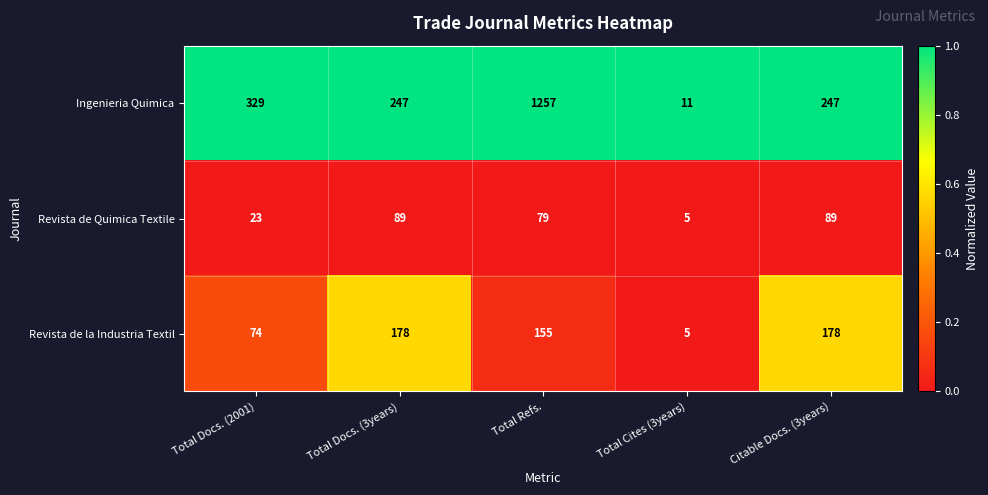

List the series in order of their overall mean, lowest first.

Revista de Quimica Textile, Revista de la Industria Textil, Ingenieria Quimica